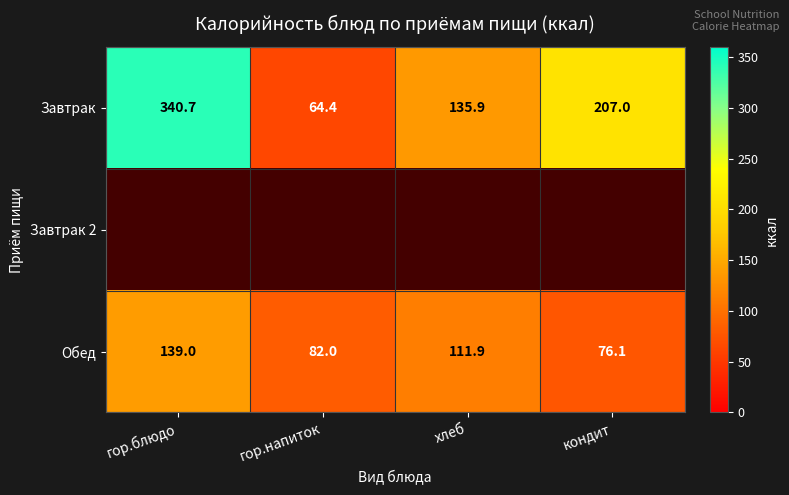

Is it true that Завтрак equals 115.2 at гор.напиток?

False